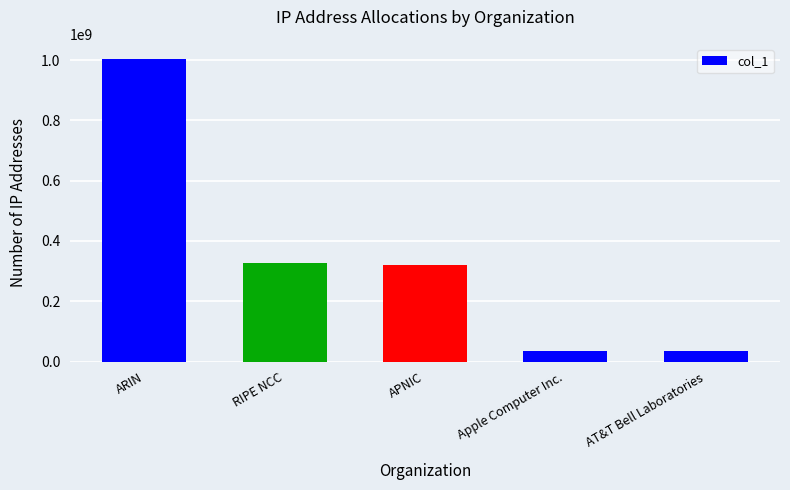

At which label is the value closest to 519142512?

RIPE NCC